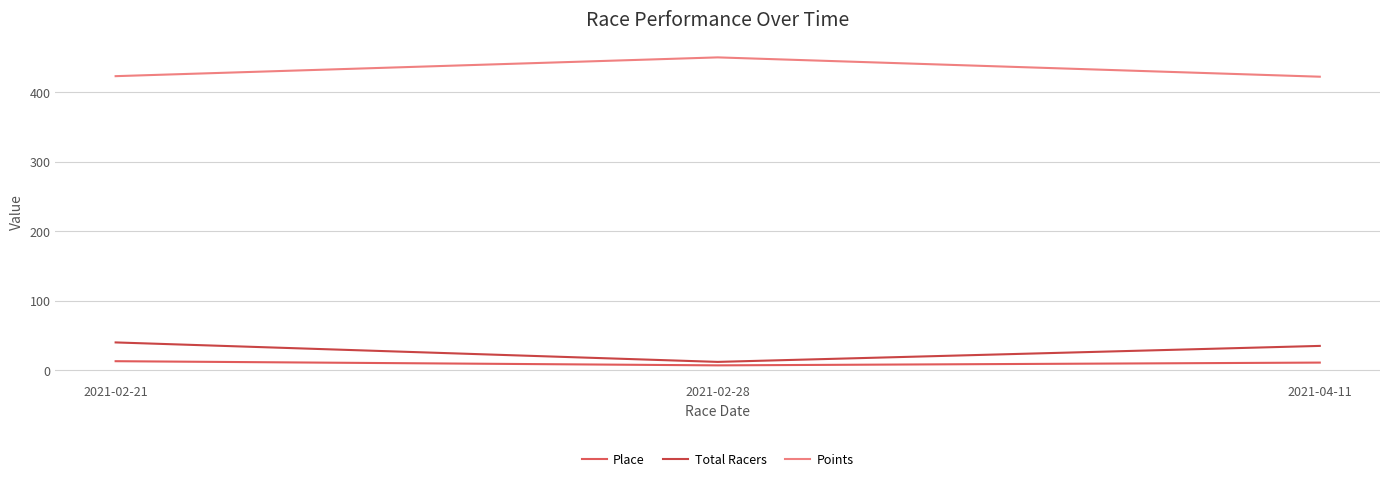

The Points series shows 450.0 at 2021-02-28. True or false?

True